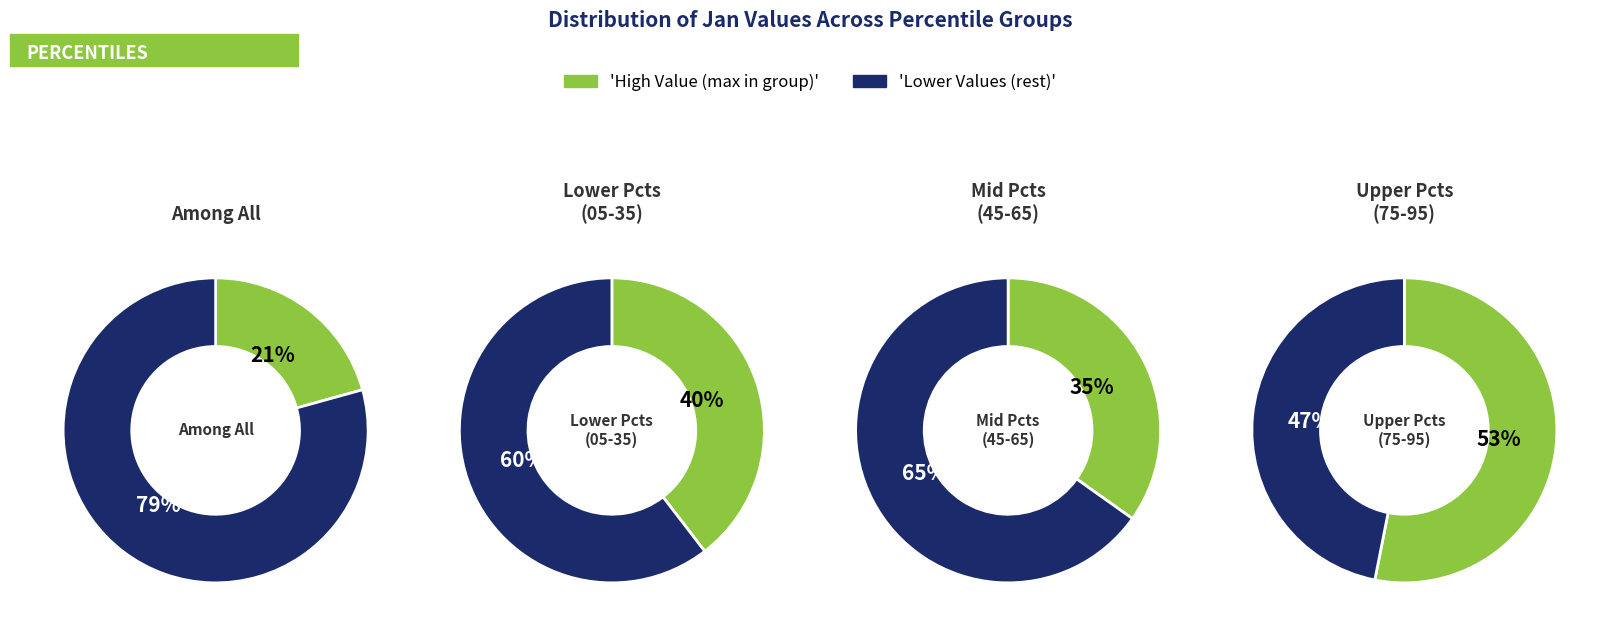

The pct05 slice represents 8% of the pie. True or false?

False